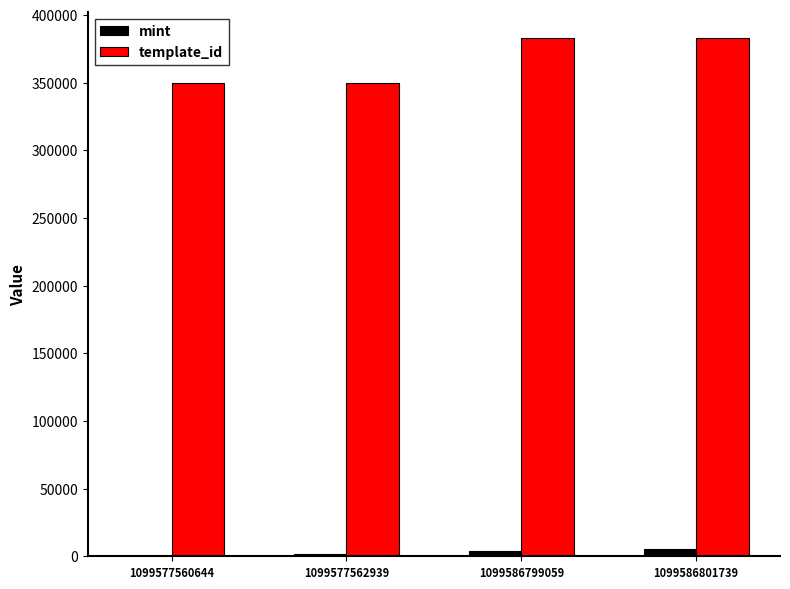

Which series has the widest spread of values?

template_id